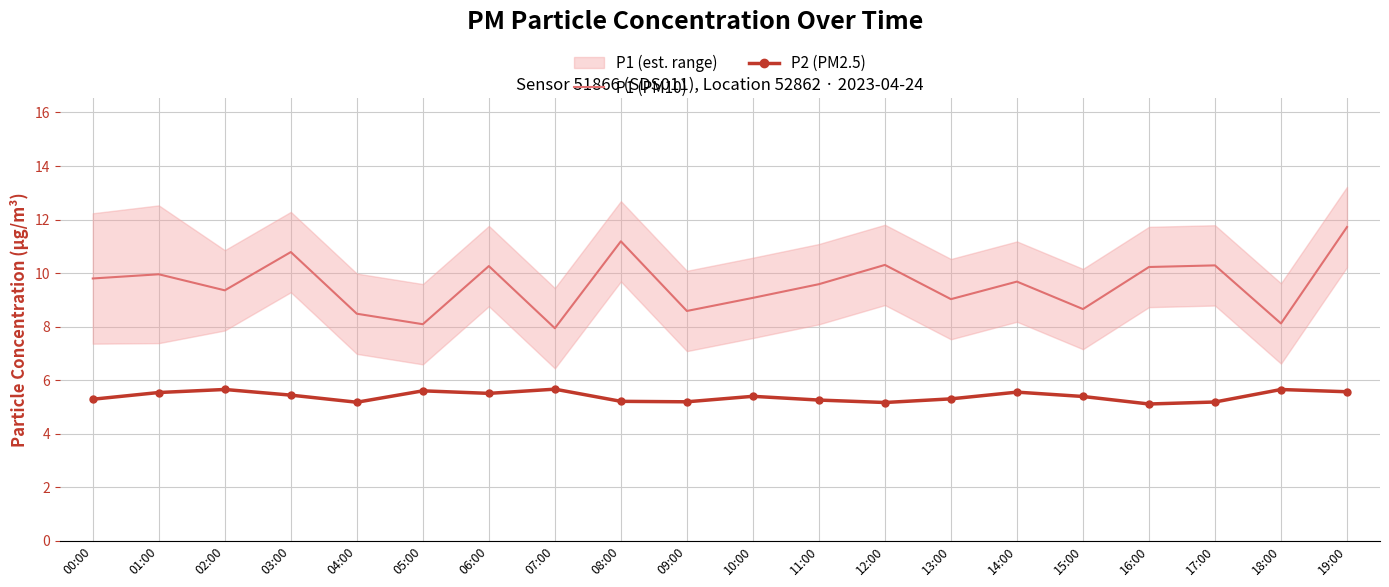

True or false: P2 (PM2.5) and P1 (PM10) intersect in this chart.

False